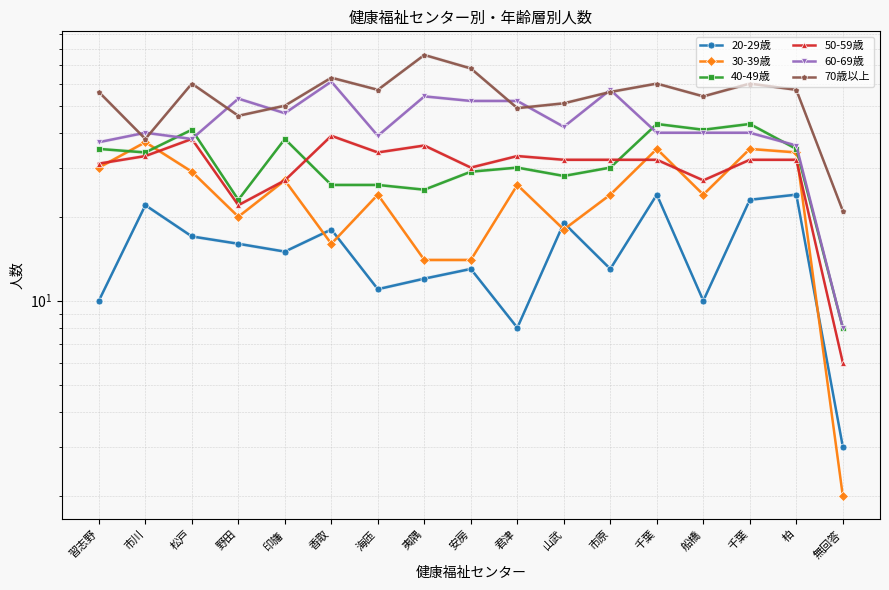

What is the sum of all 70歳以上 values?

922